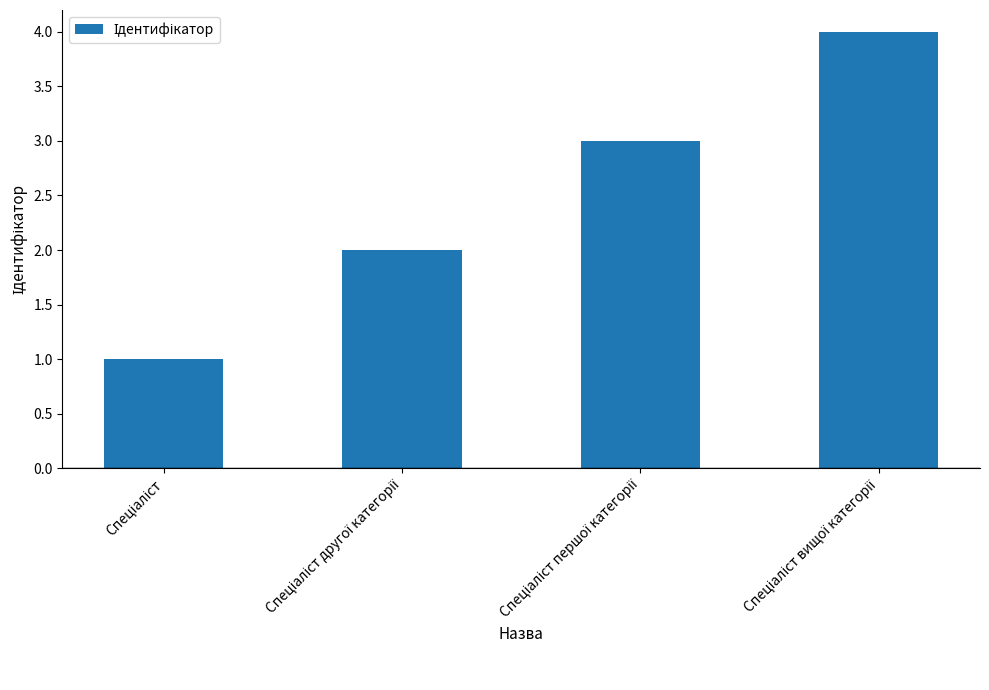

Reading left to right, transcribe all the data shown in this chart.

1	2	3	4